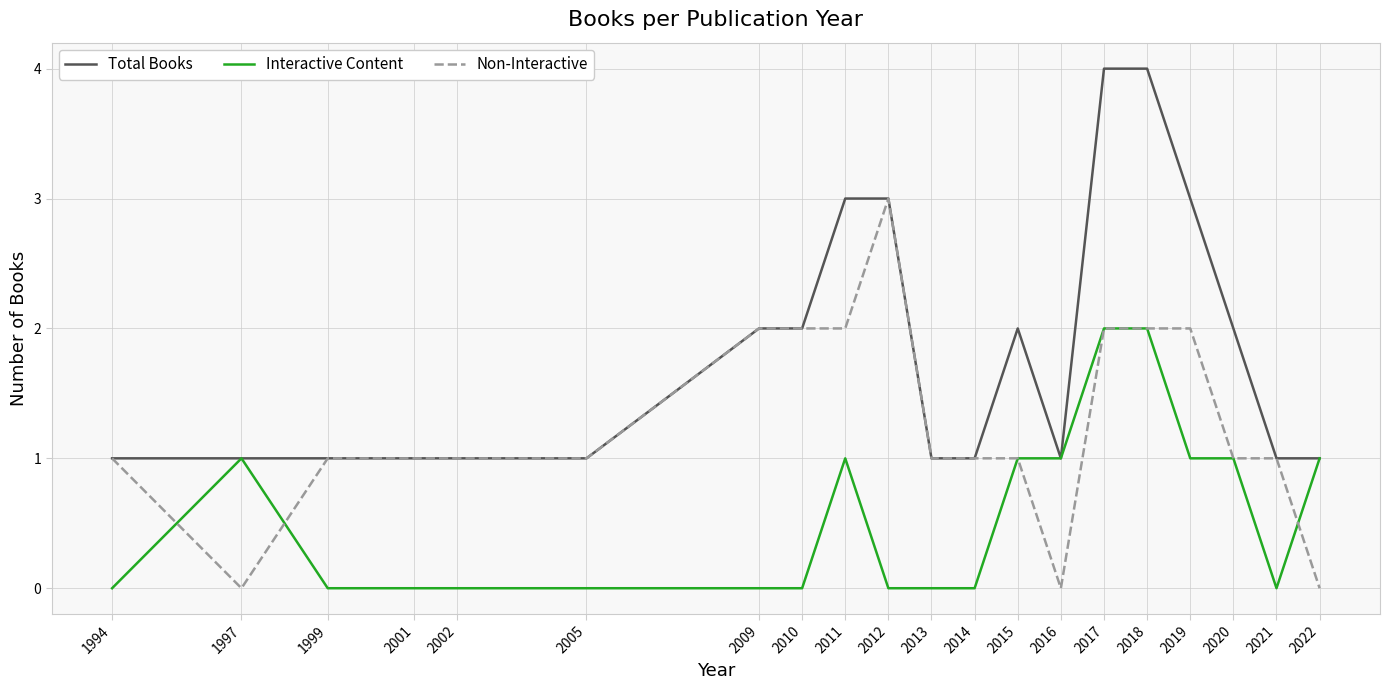

How many series are shown in this chart?

3